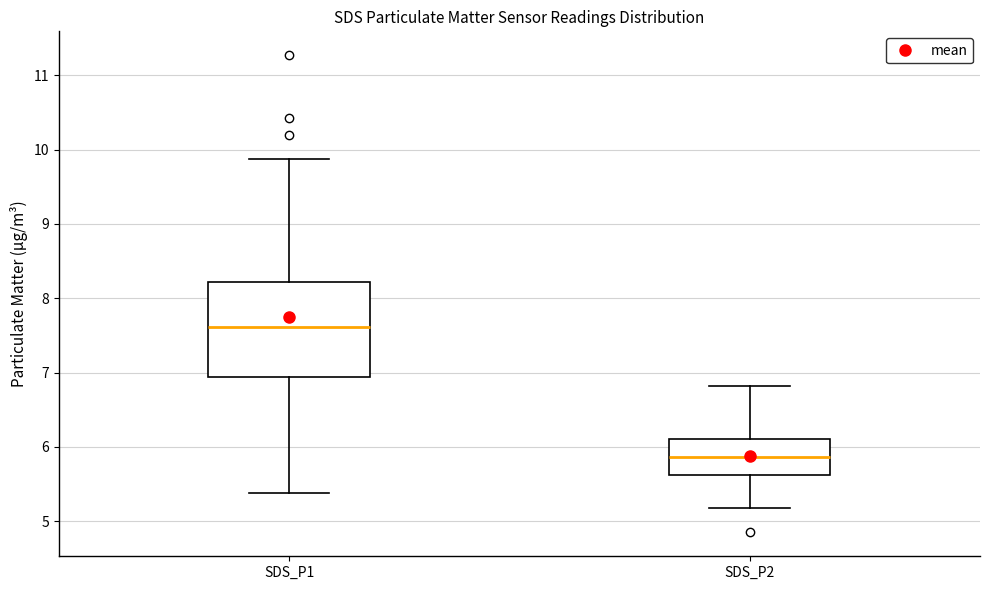

Which box has the lowest median line?

SDS_P2